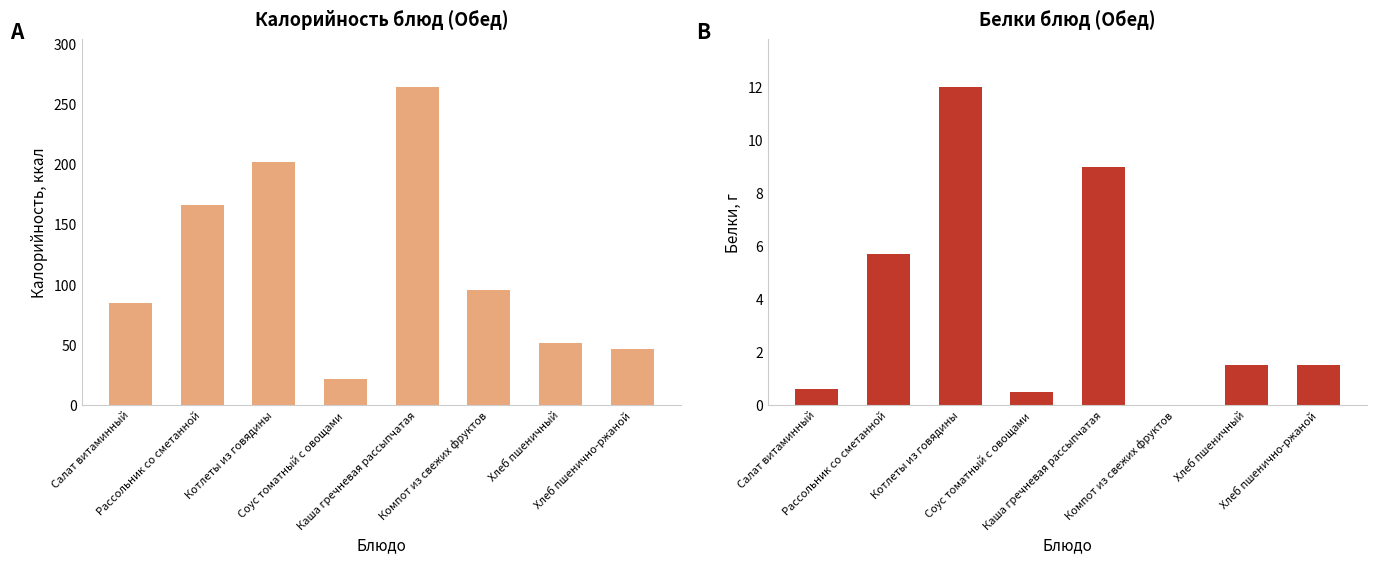

Reading left to right, list all the values displayed in this chart.

Калорийность: 85.2	165.8	202.0	21.5	264.0	96.0	52.0	47.0
Белки: 0.6	5.7	12.0	0.5	9.0	0.0	1.5	1.5